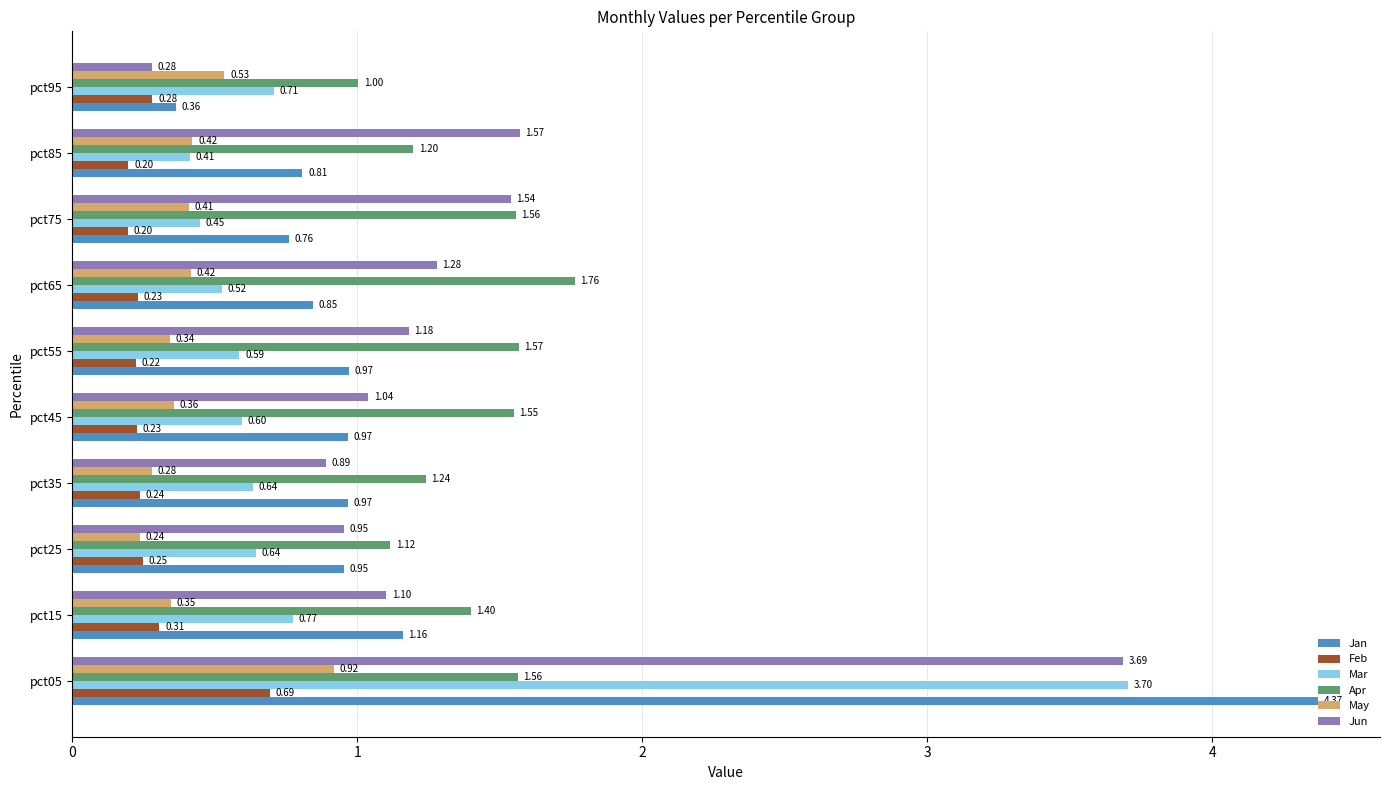

What is the difference between the Jan values at pct05 and pct85?

3.6